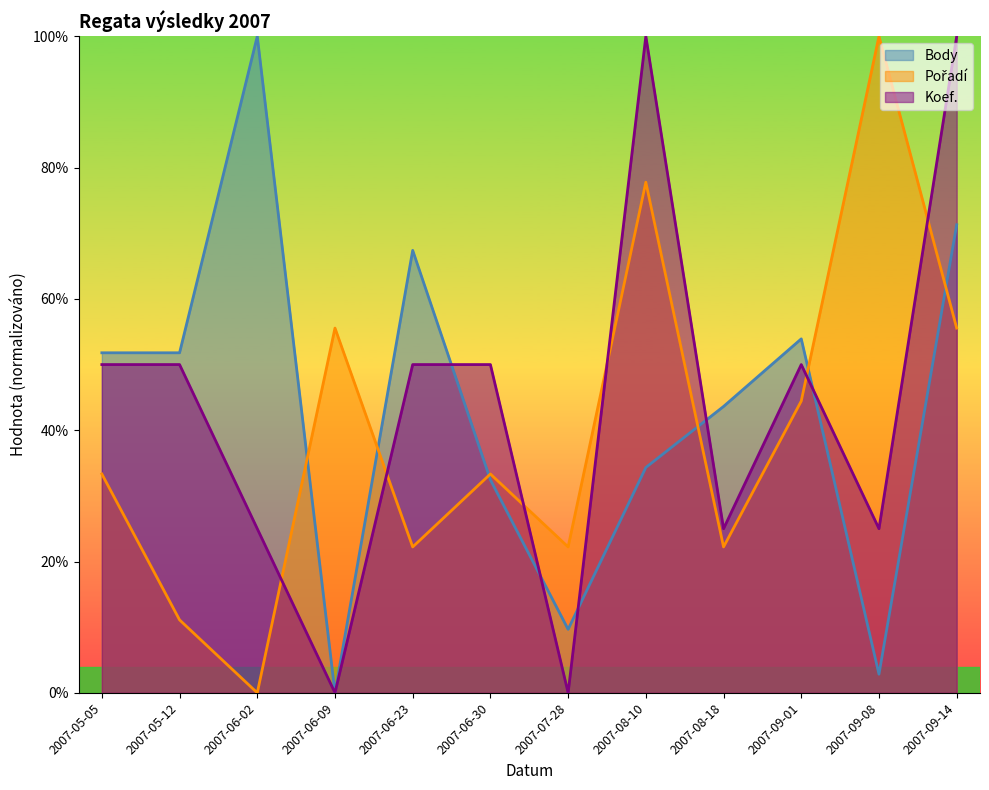

Count the number of data series in this chart.

3